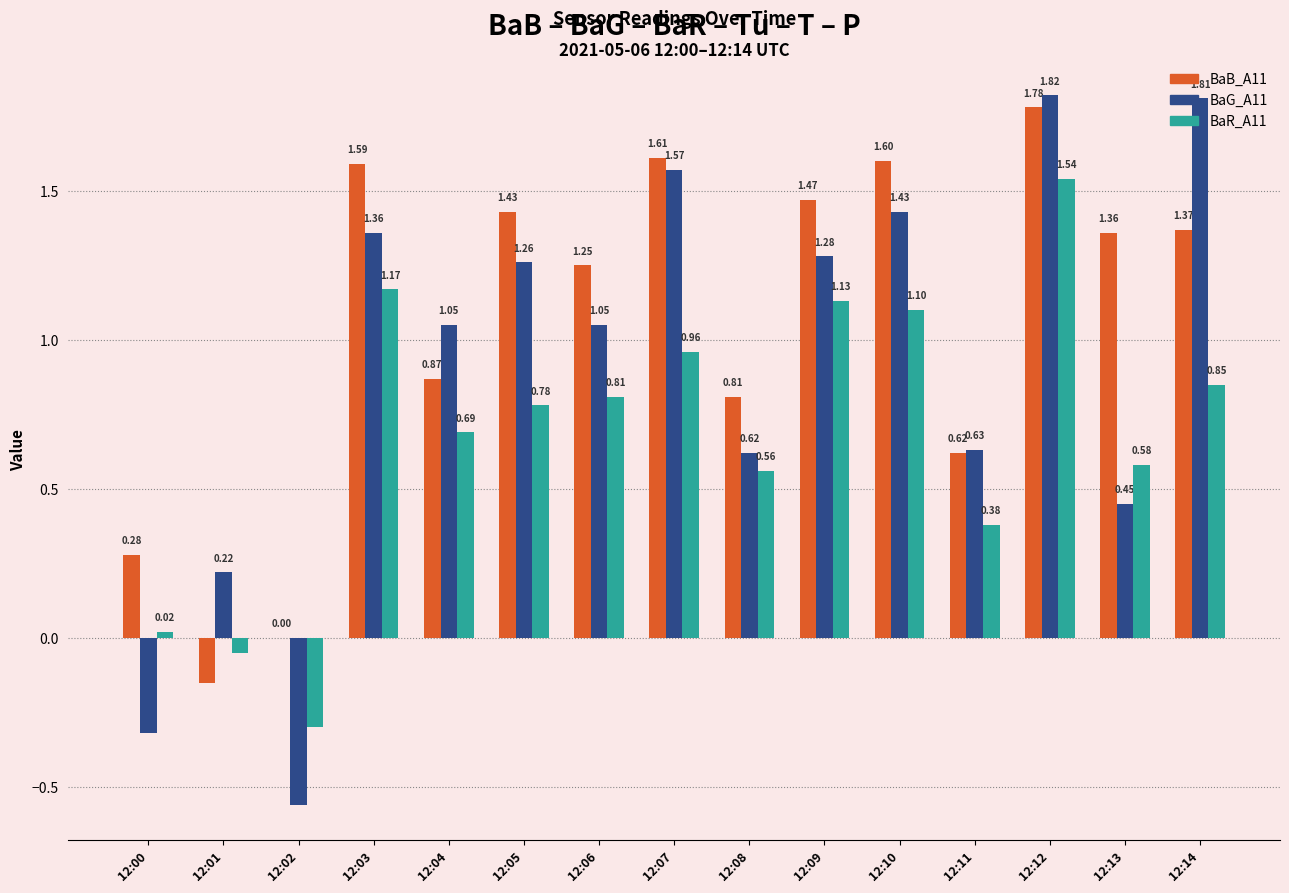

Are the bars grouped side by side (vs. stacked)?

Yes